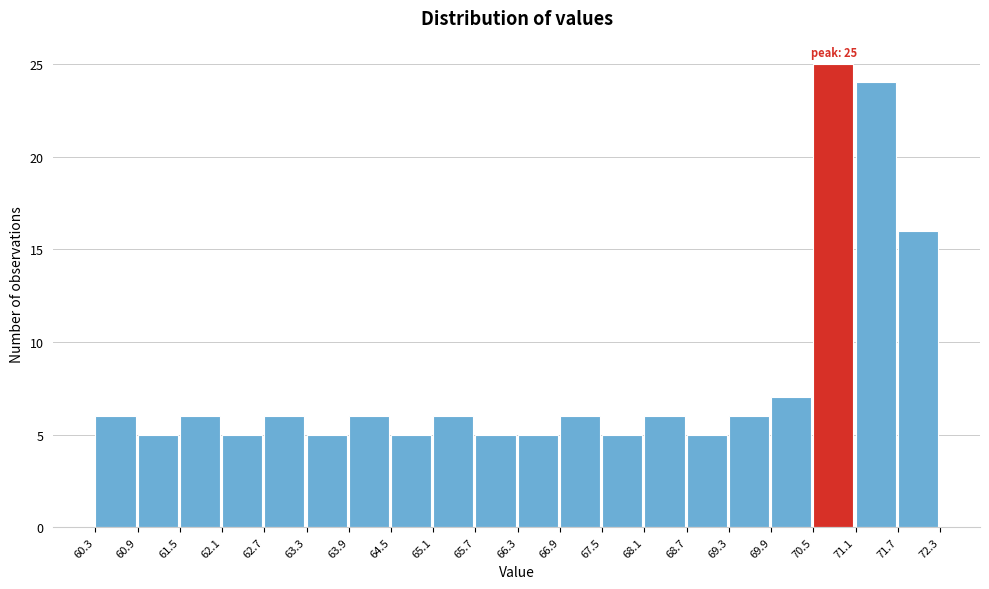

Which range on the x-axis has the tallest bar?

70.5 to 71.1